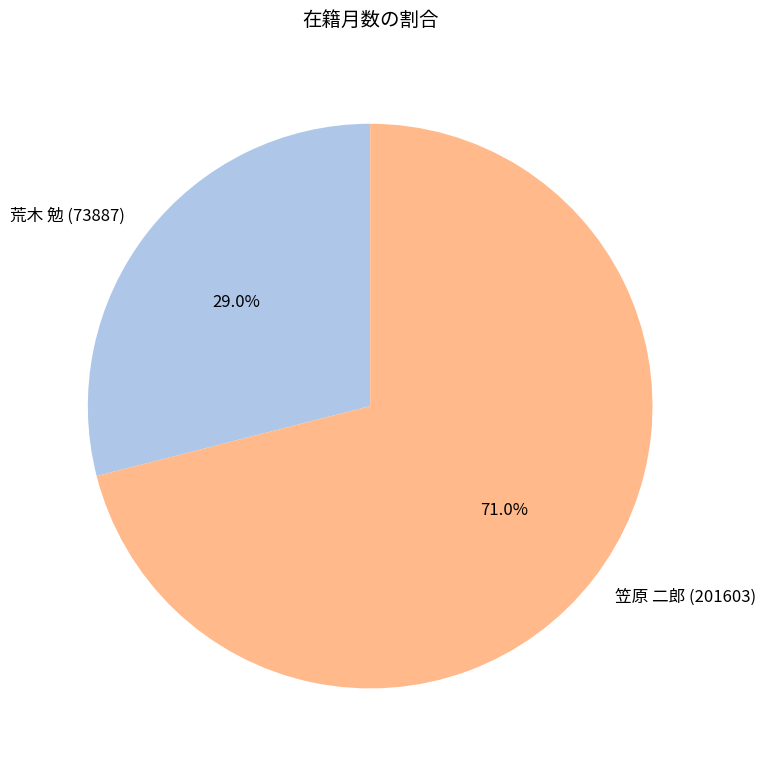

Combined, what portion of the pie is 笠原 二郎 (201603) and 荒木 勉 (73887)?

100.0%